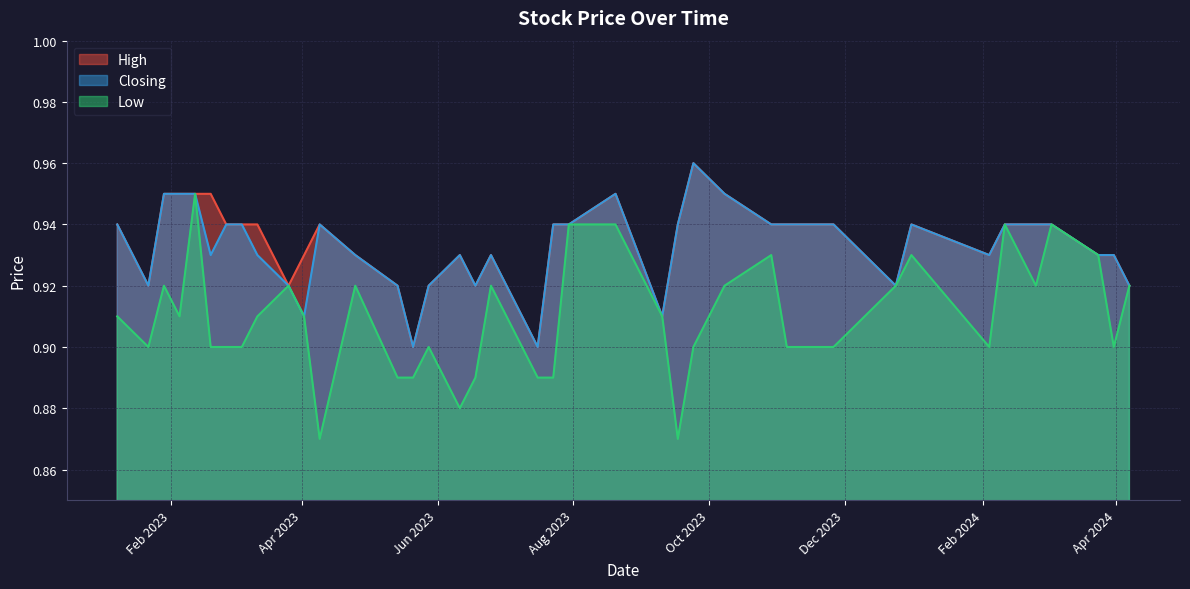

Where is Closing nearest to the value 0?

16/07/2023